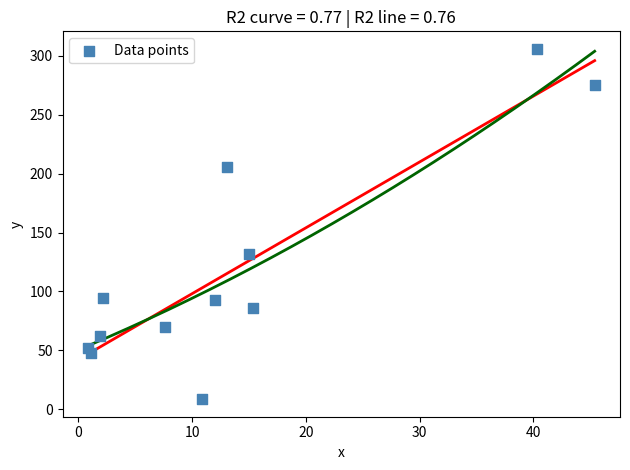

What Y value in the scatter plot is closest to 157?

131.9